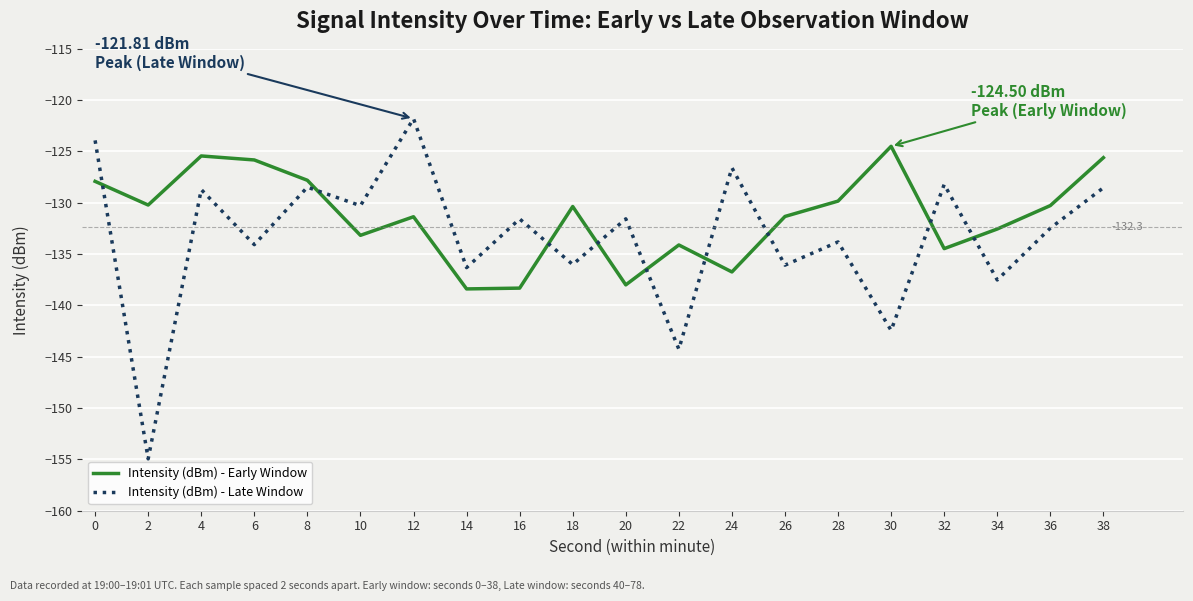

The value of Intensity (dBm) - Early Window at 16 is -179.8. True or false?

False